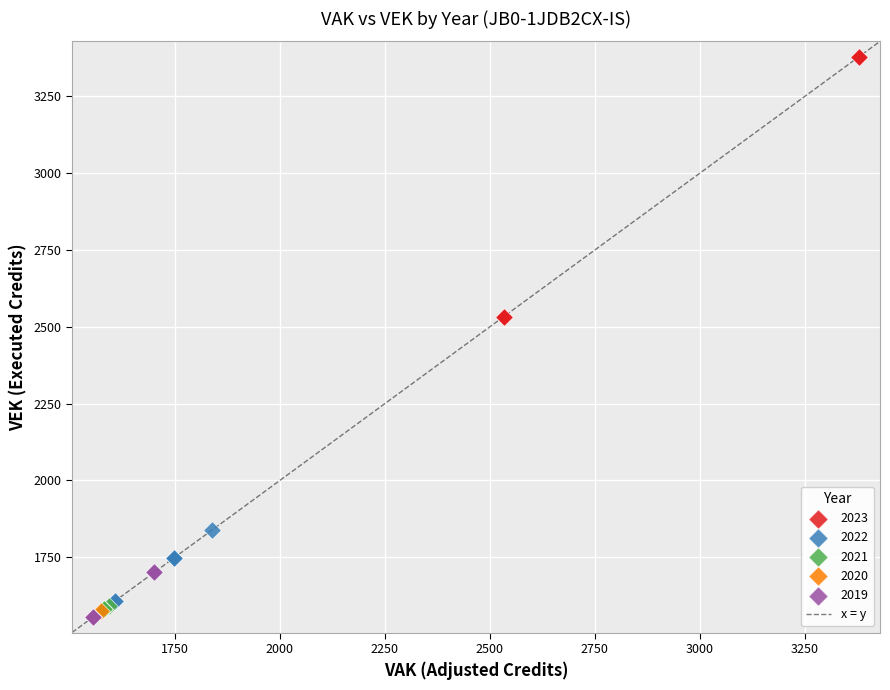

Which series has the largest Y range (max minus min)?

2023